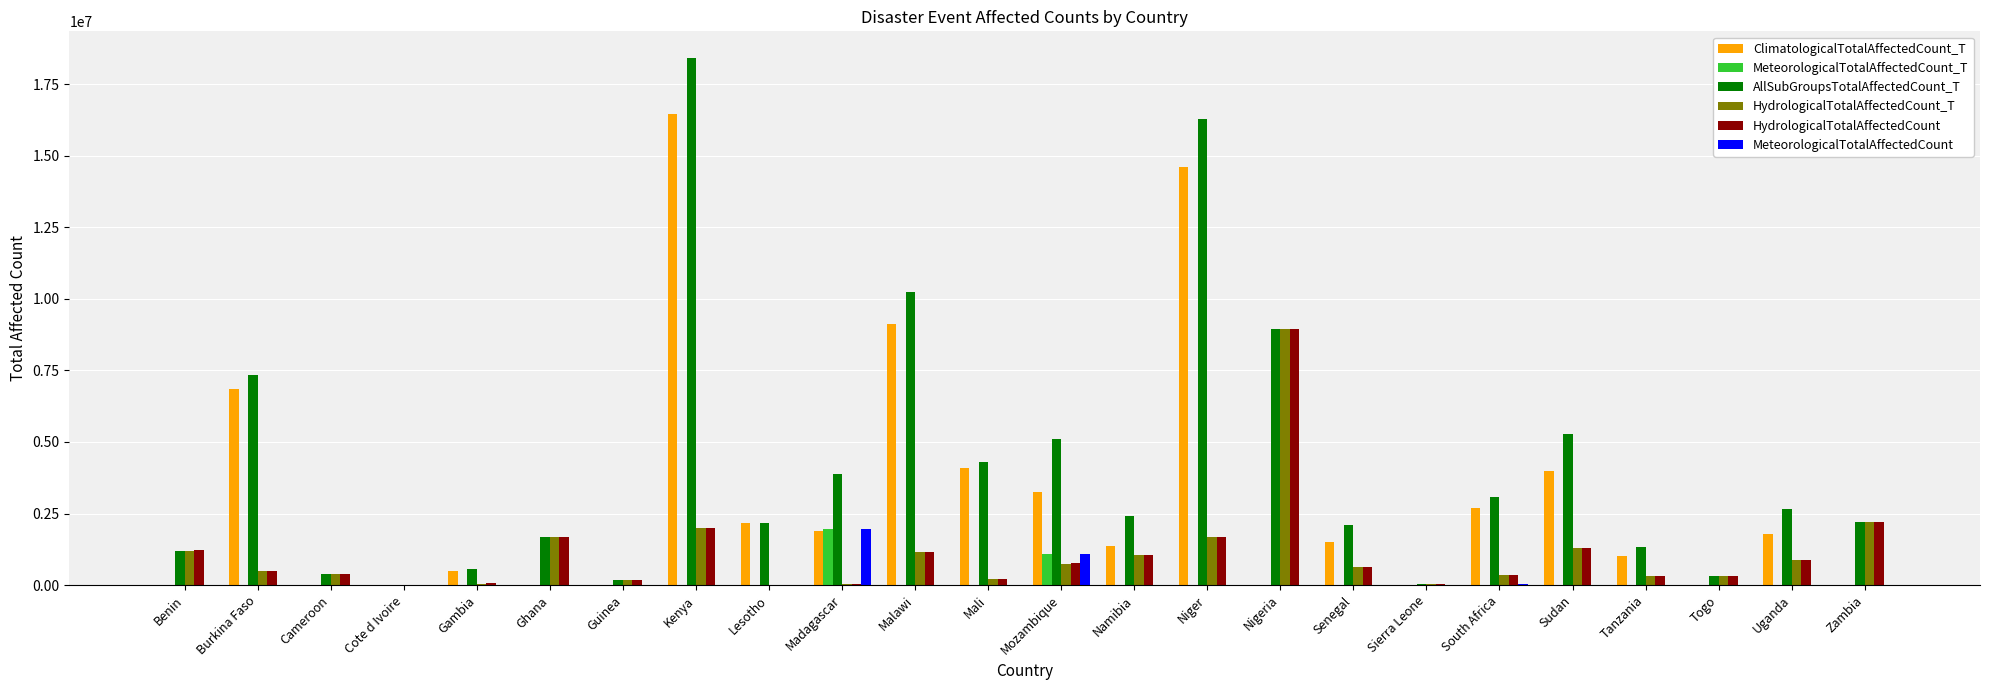

What is the sum of all MeteorologicalTotalAffectedCount values?

3126050